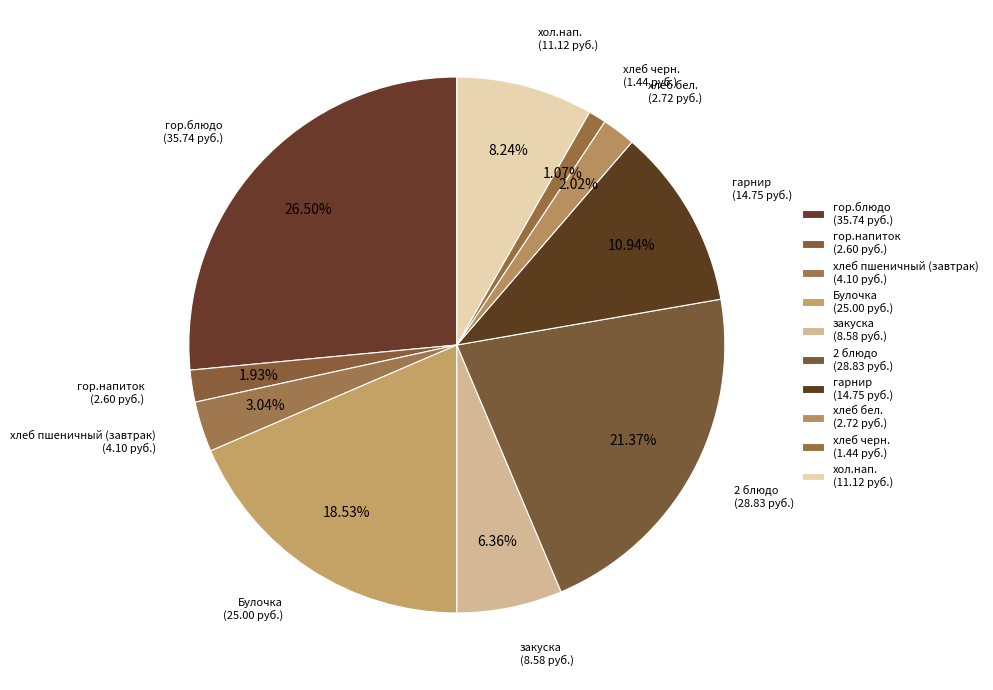

Does Булочка represent more than half of the total?

No